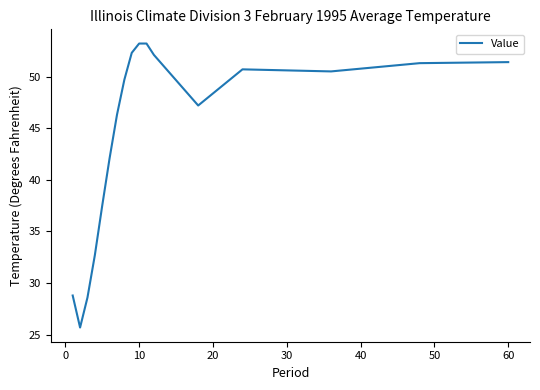

What is the difference between the maximum and minimum values?

27.5